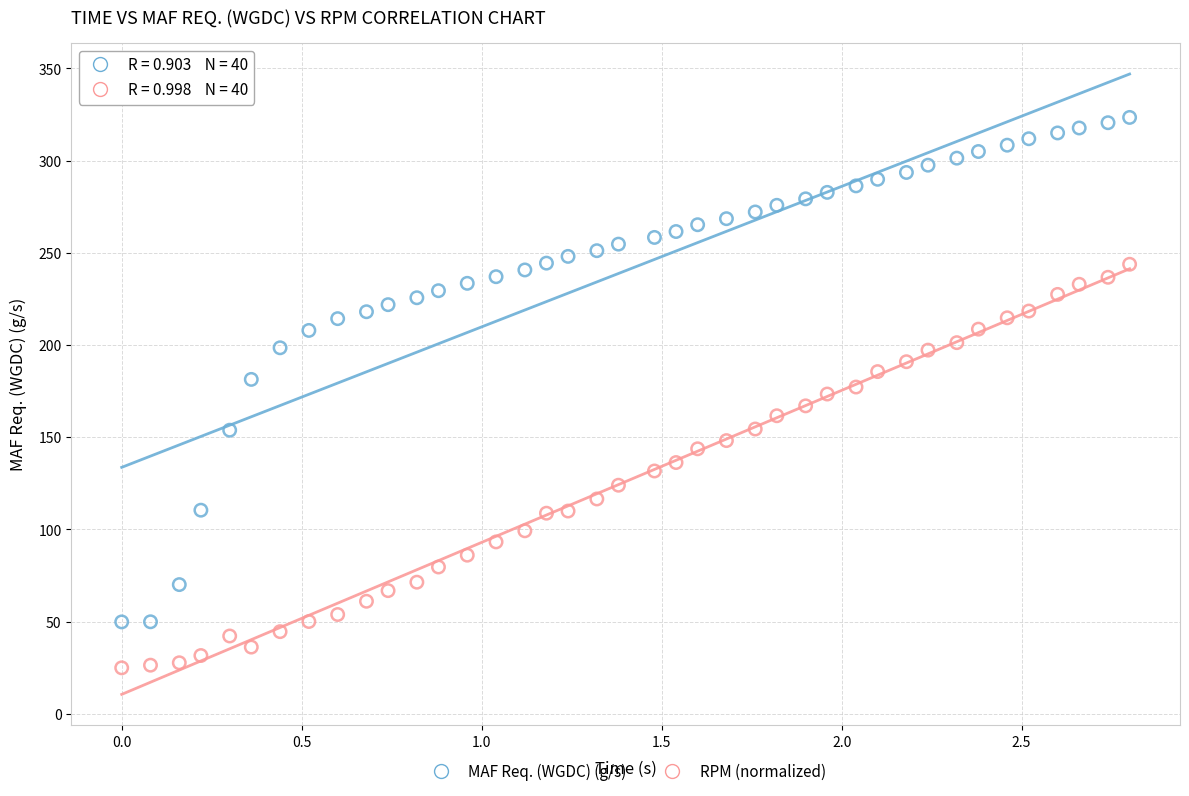

Which series contains the highest Y value?

MAF Req. (WGDC) (g/s)